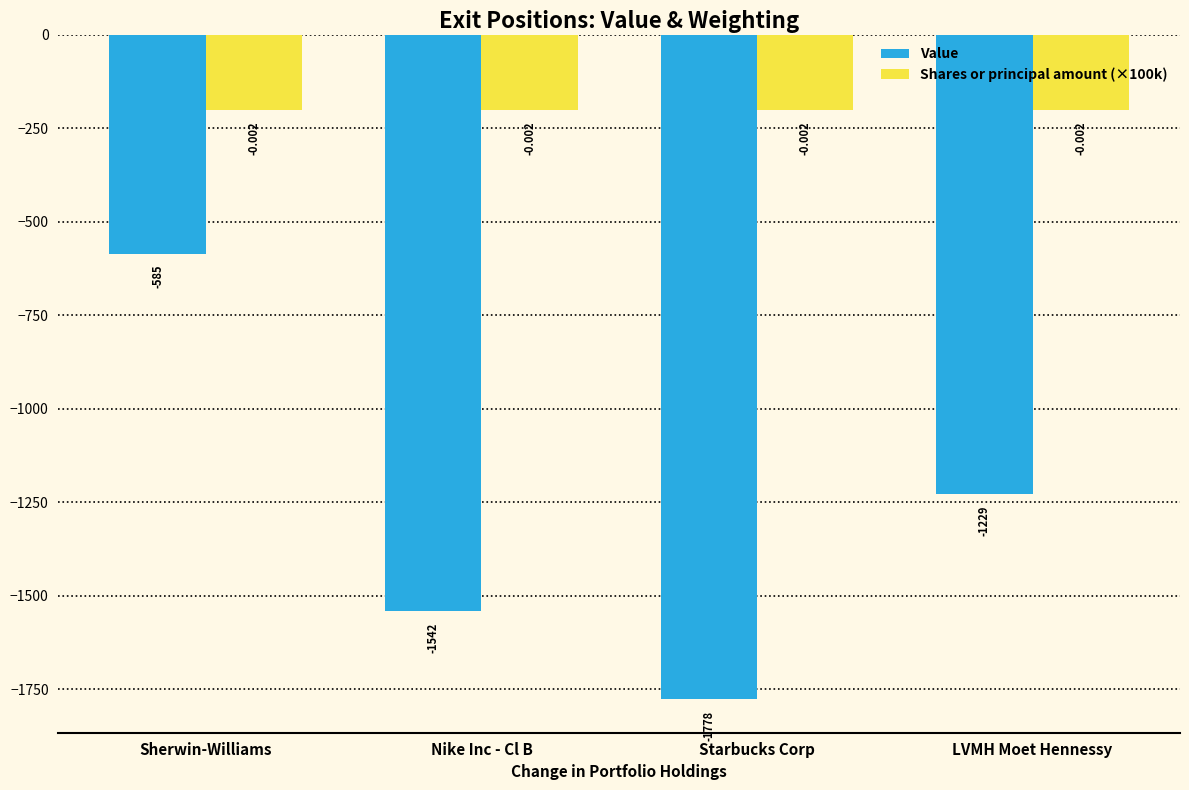

Reading right to left, extract all data points from this chart.

Value: -1229	-1778	-1542	-585
Shares or principal amount (×100k): -200	-200	-200	-200